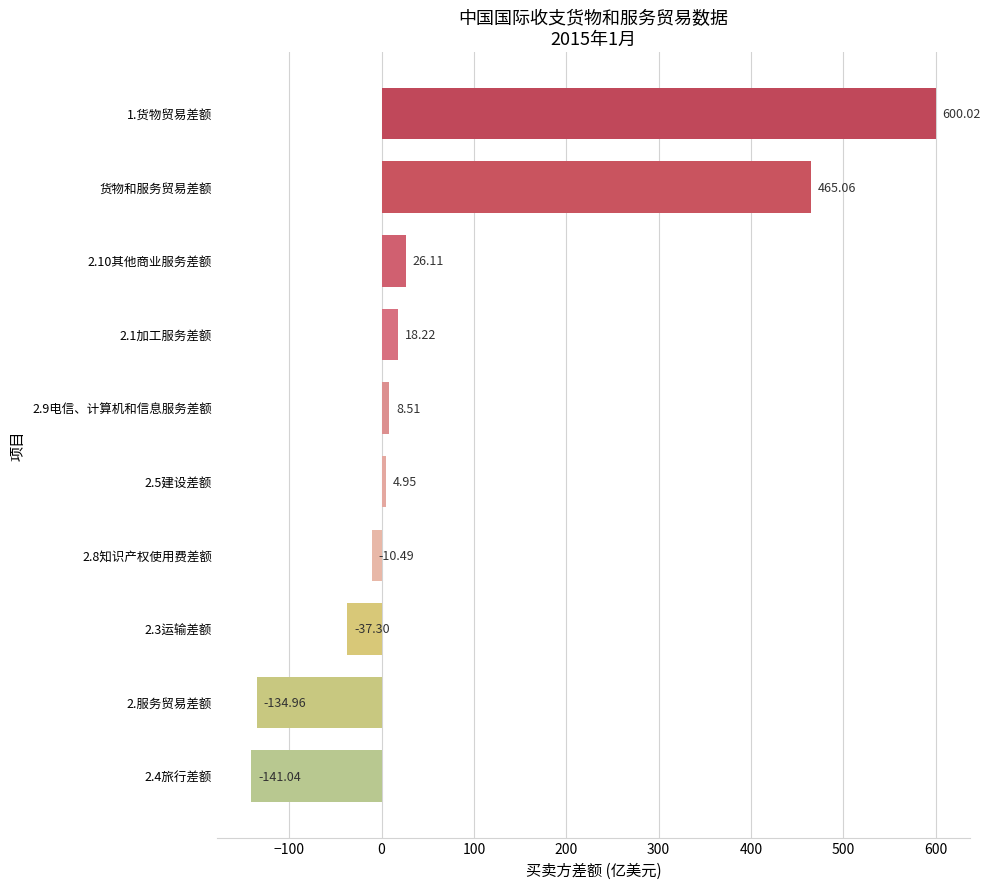

How many categories are shown in the chart?

10